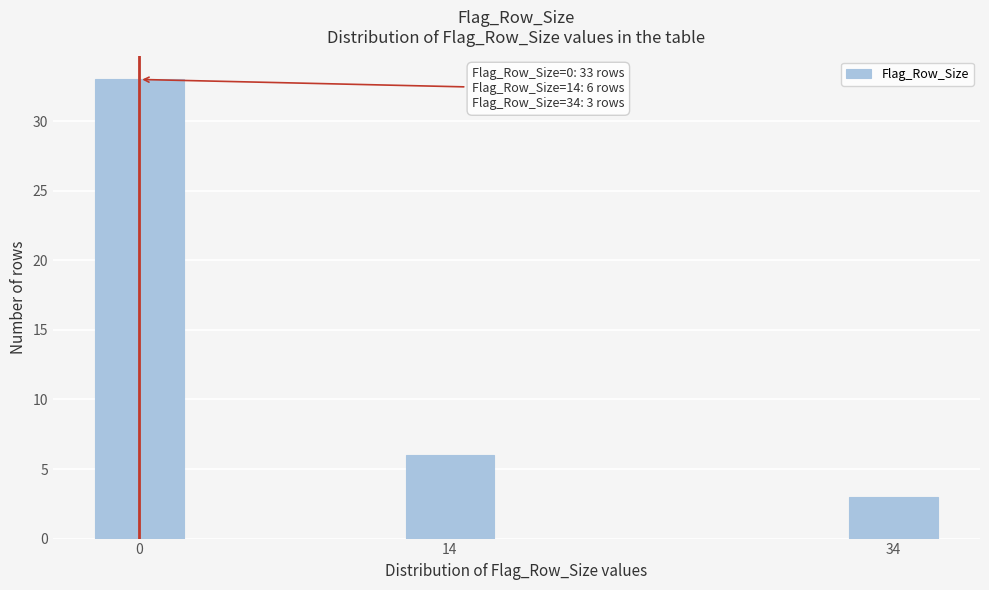

Reading right to left, list all the values displayed in this chart.

34=3	14=6	0=33